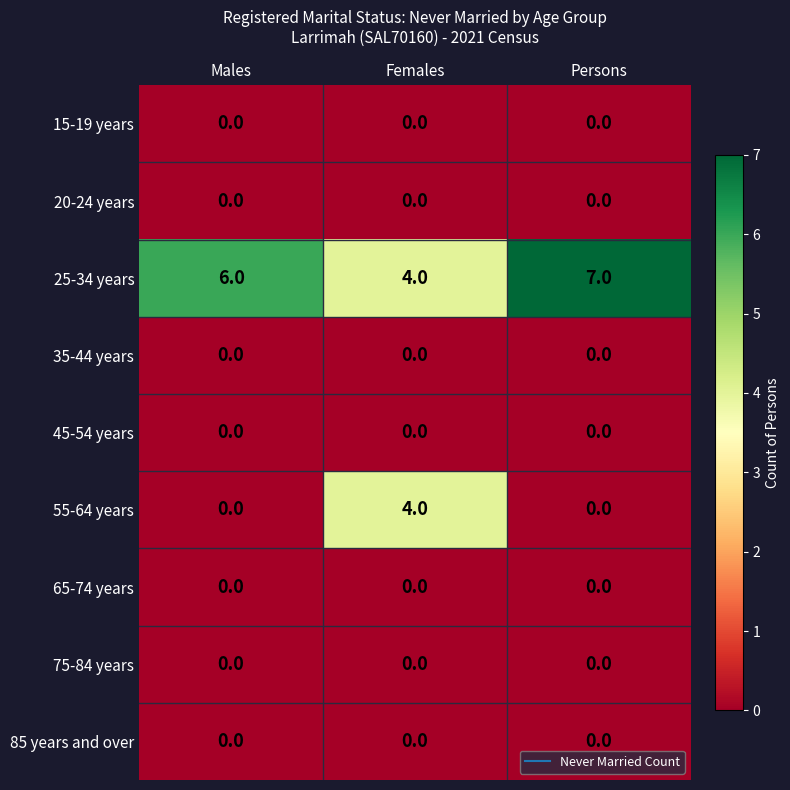

What is the maximum value shown in the chart?

7